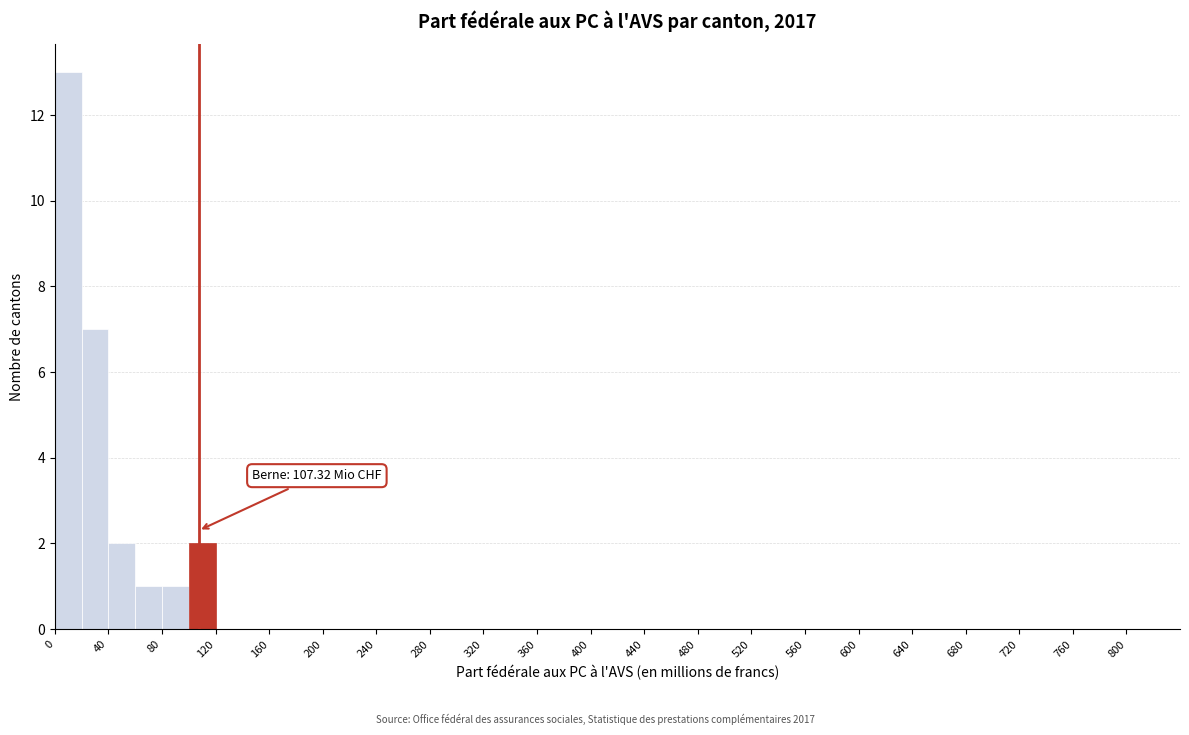

Over which range of the x-axis is the bar tallest?

0 to 20